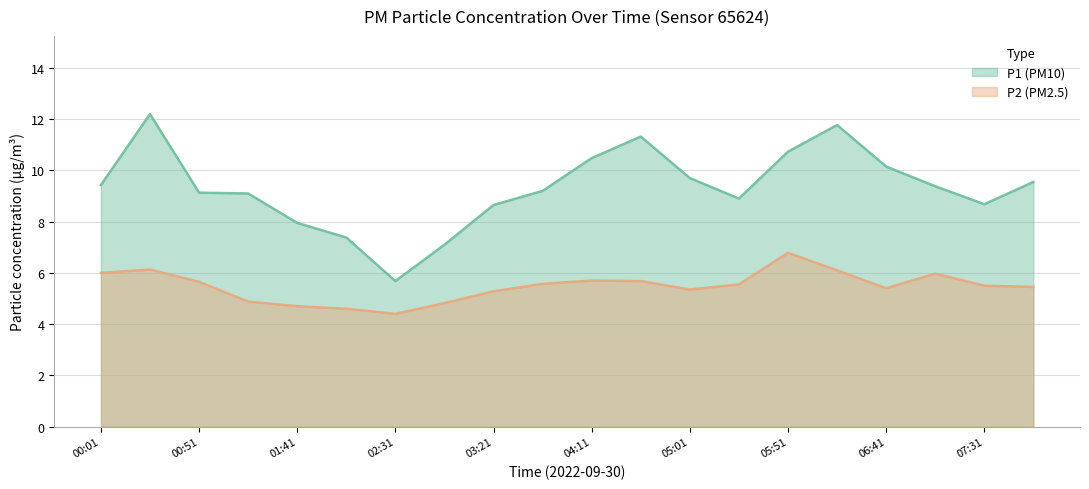

At which category is the sum across all series the highest?

00:26